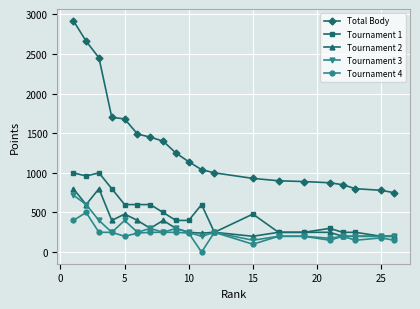

Which series has the largest total across all categories?

Total Body